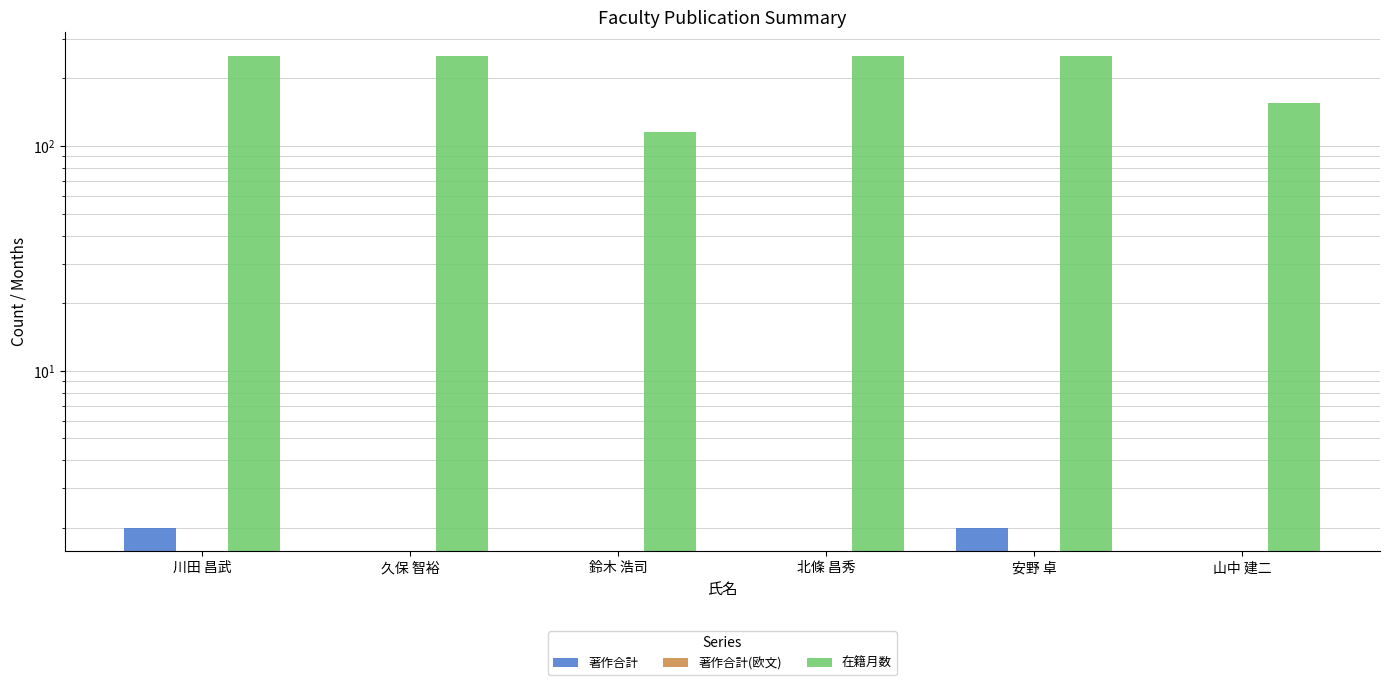

Which category has the lowest value in the 在籍月数 series?

鈴木 浩司